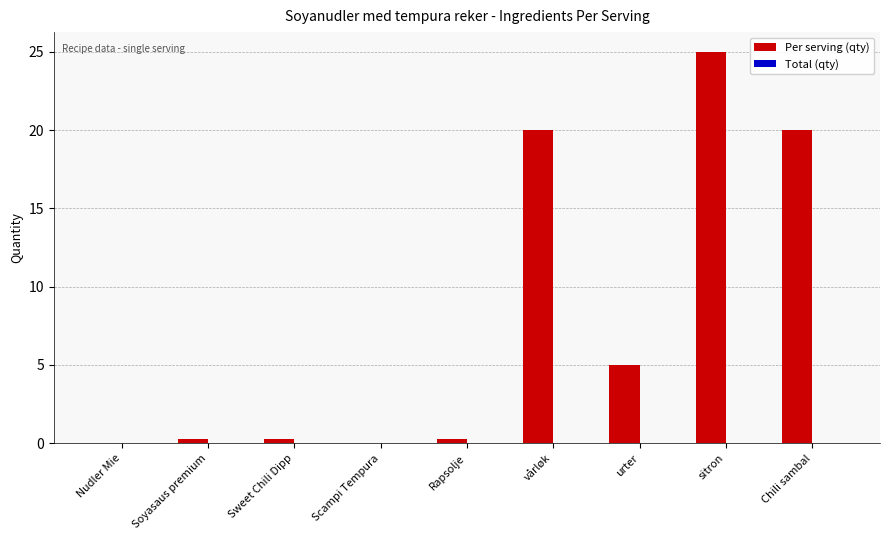

The chart shows a value of 32.0 at vårløk. True or false?

False